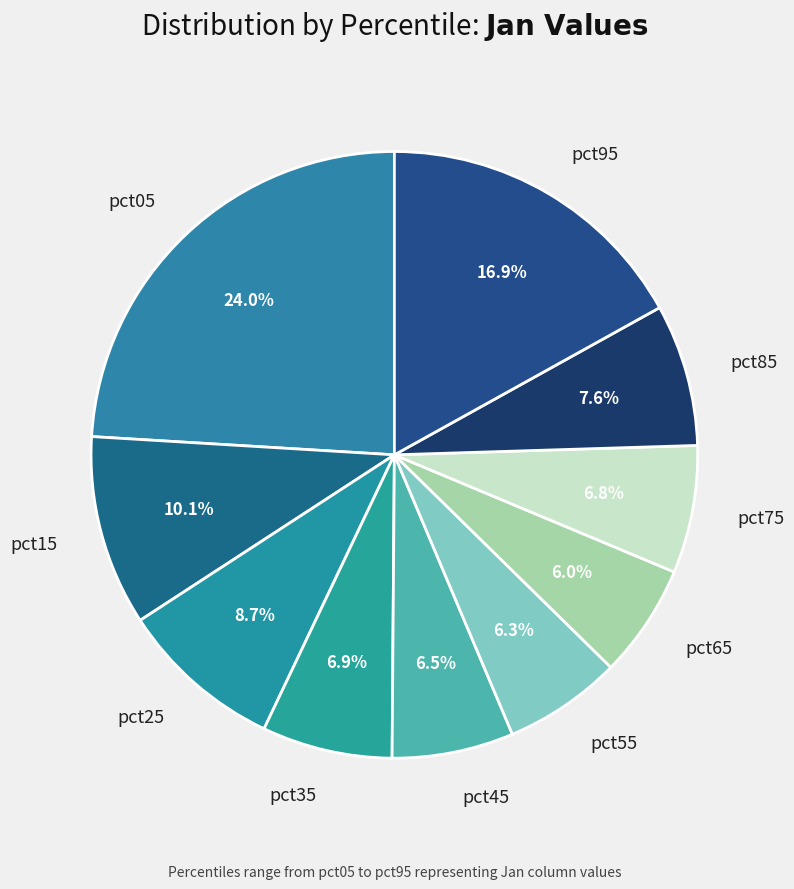

To the nearest percent, what is the combined percentage of pct25 and pct65?

15%